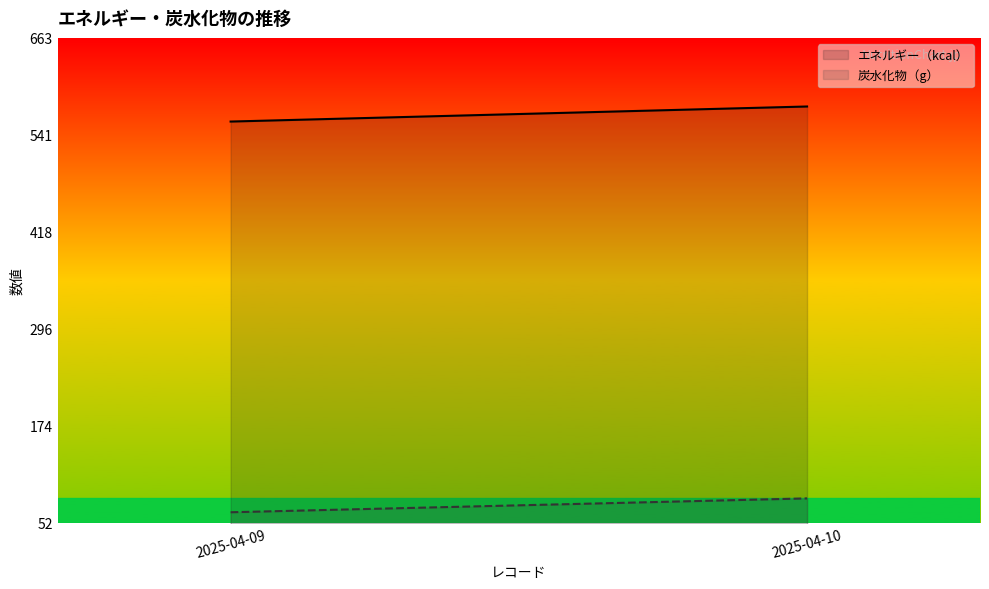

Is the value of 炭水化物（g） at 2025-04-10 greater than the value of エネルギー（kcal） at 2025-04-09?

No